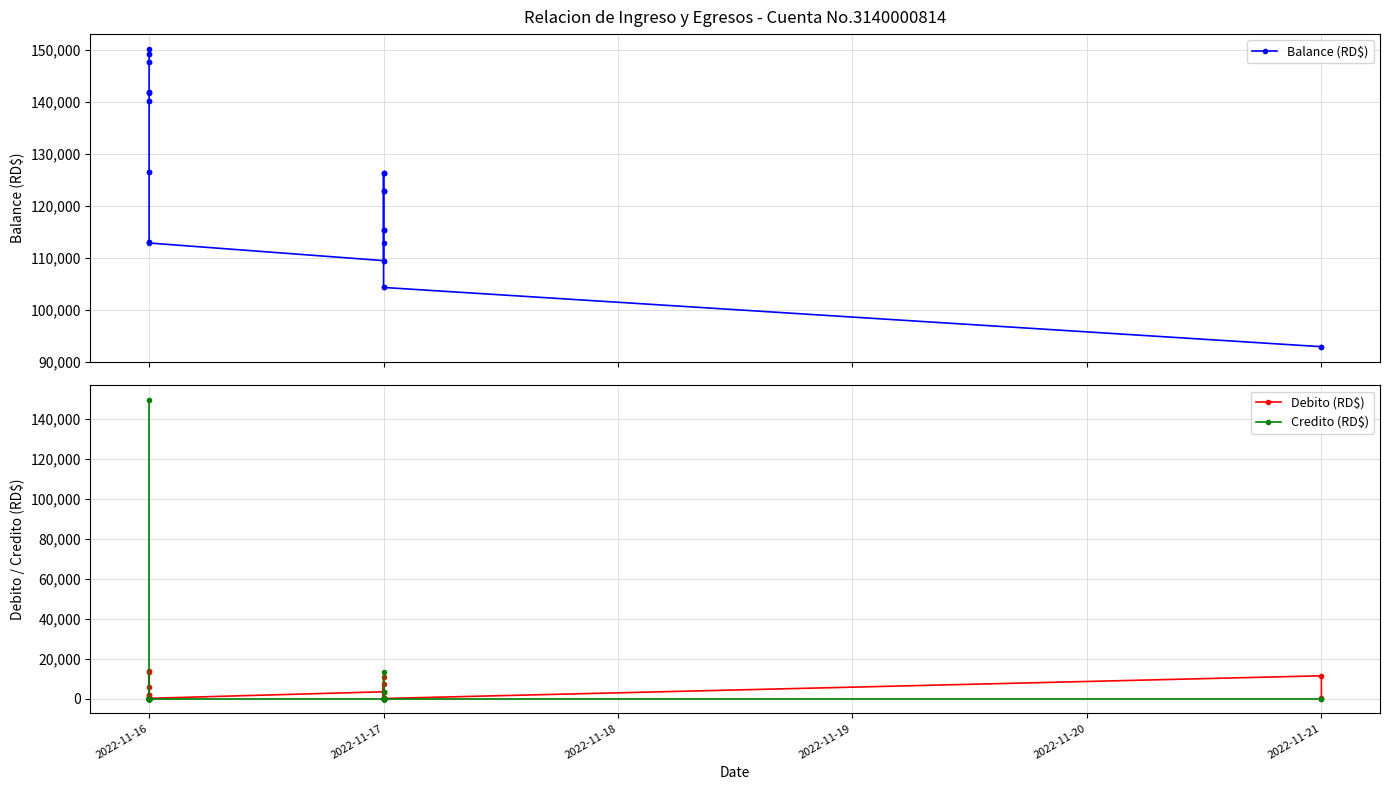

What is the spread (max minus min) of values at 2022-11-16?

150094.7